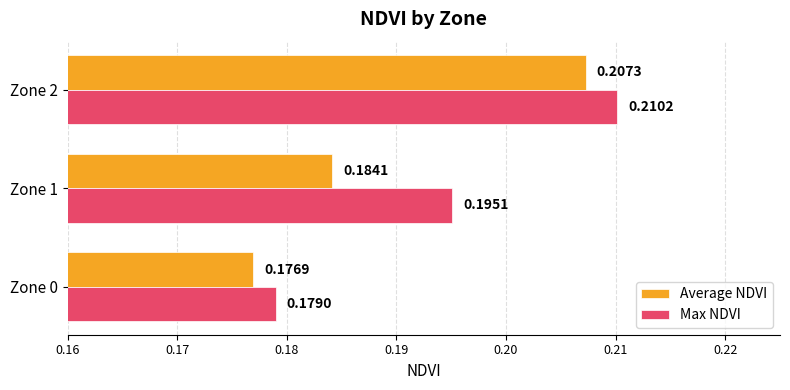

Which category has the lowest value in the Max NDVI series?

Zone 0